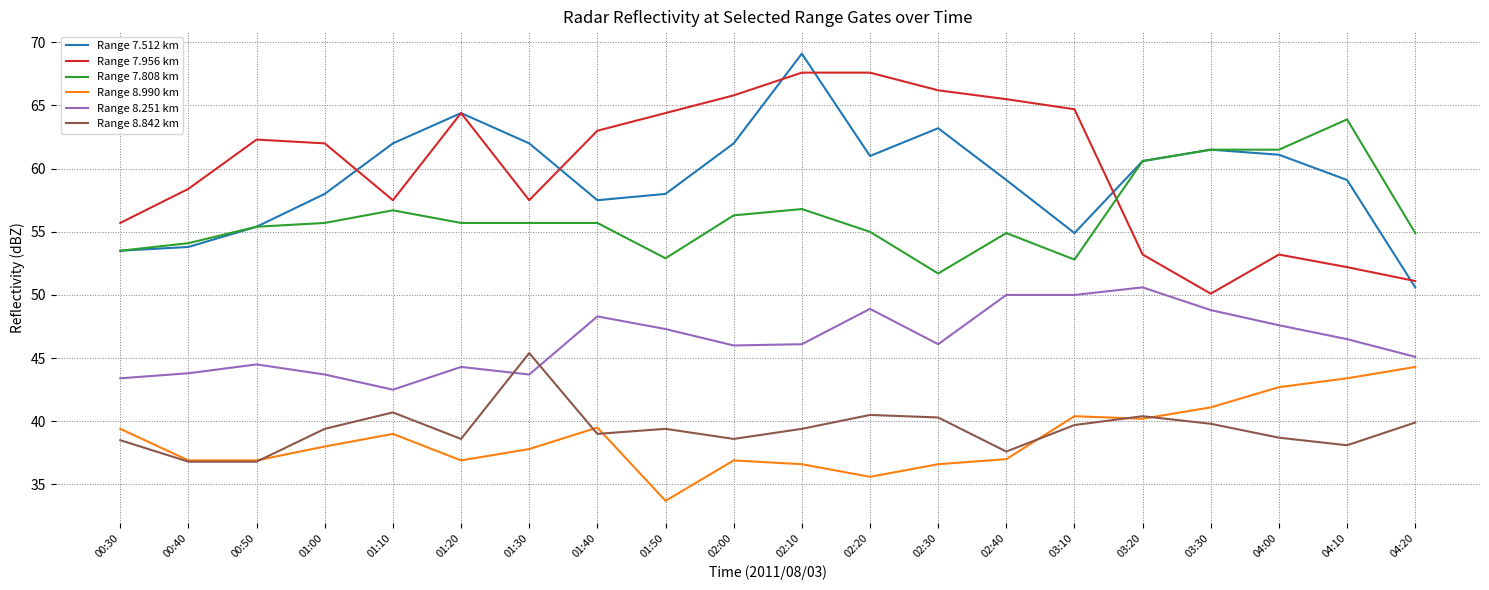

What is the maximum value for Range 7.956 km?

67.6